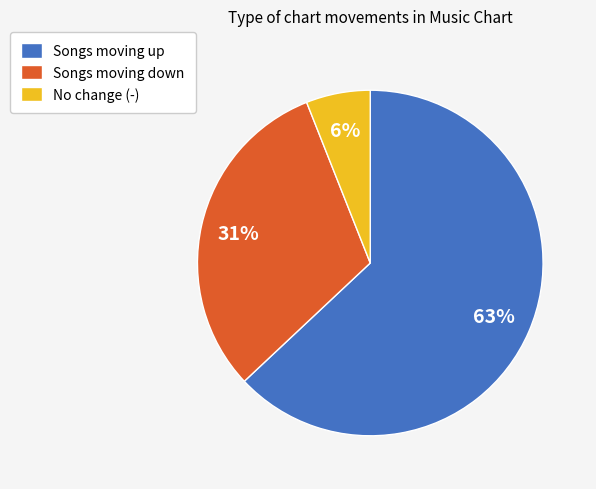

To the nearest percent, what is the average slice percentage?

33%